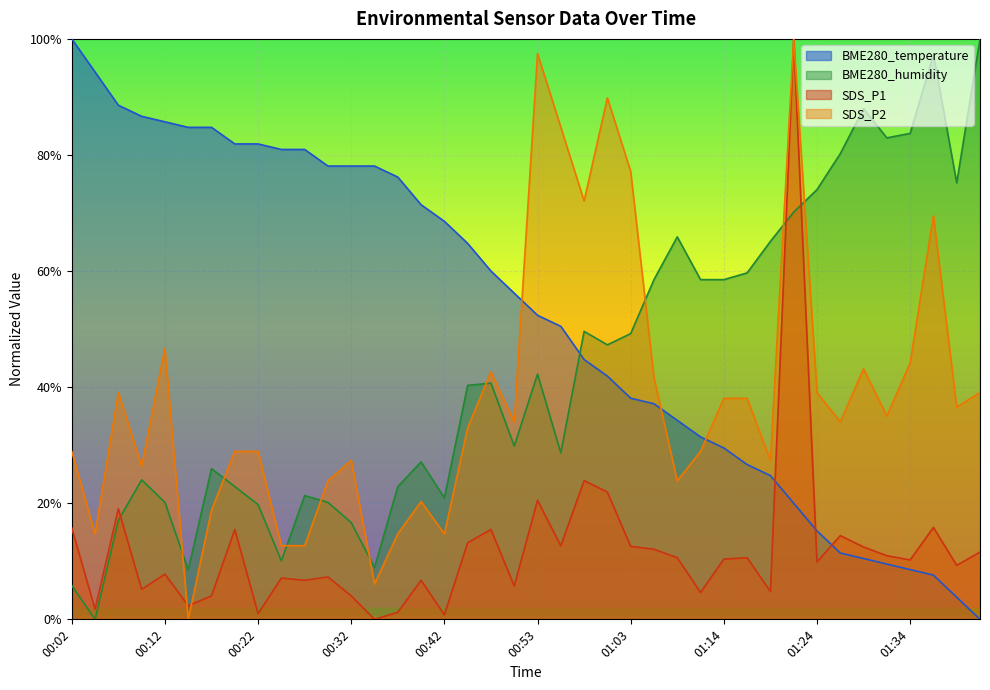

What is the maximum value shown in the chart?

1.0